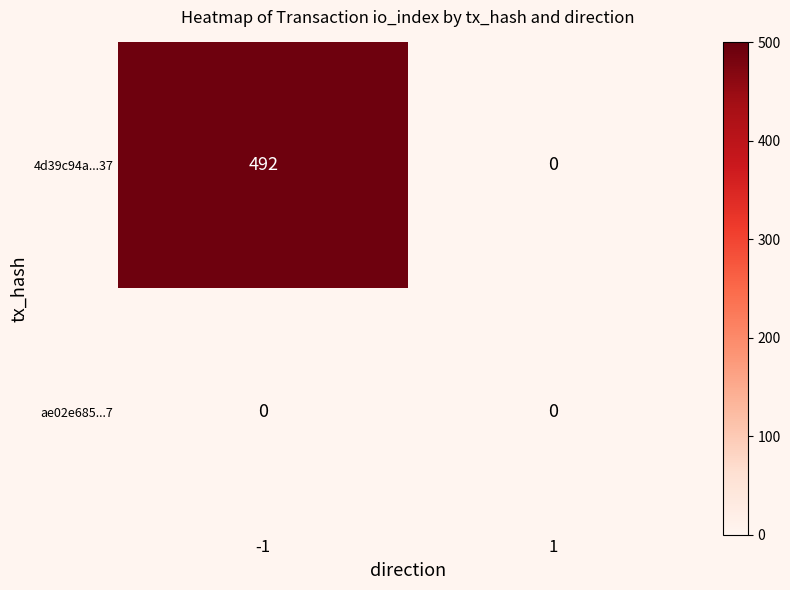

Is the value of 4d39c94a...37 at -1 greater than the value of ae02e685...7 at 1?

Yes